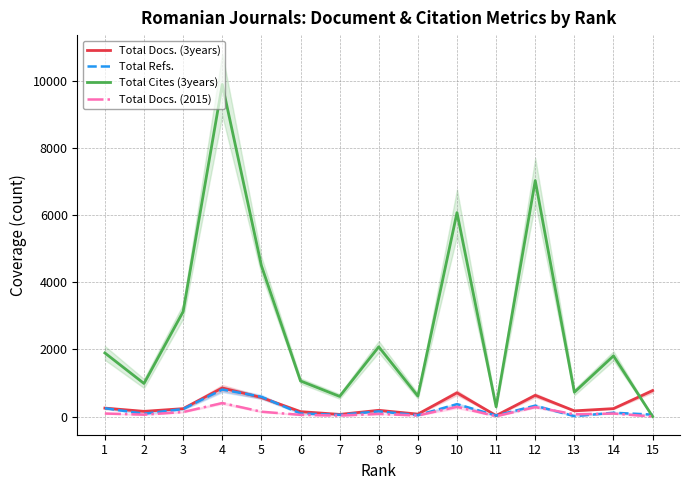

Rank the series at 11 from lowest to highest value.

Total Docs. (2015), Total Docs. (3years), Total Refs., Total Cites (3years)